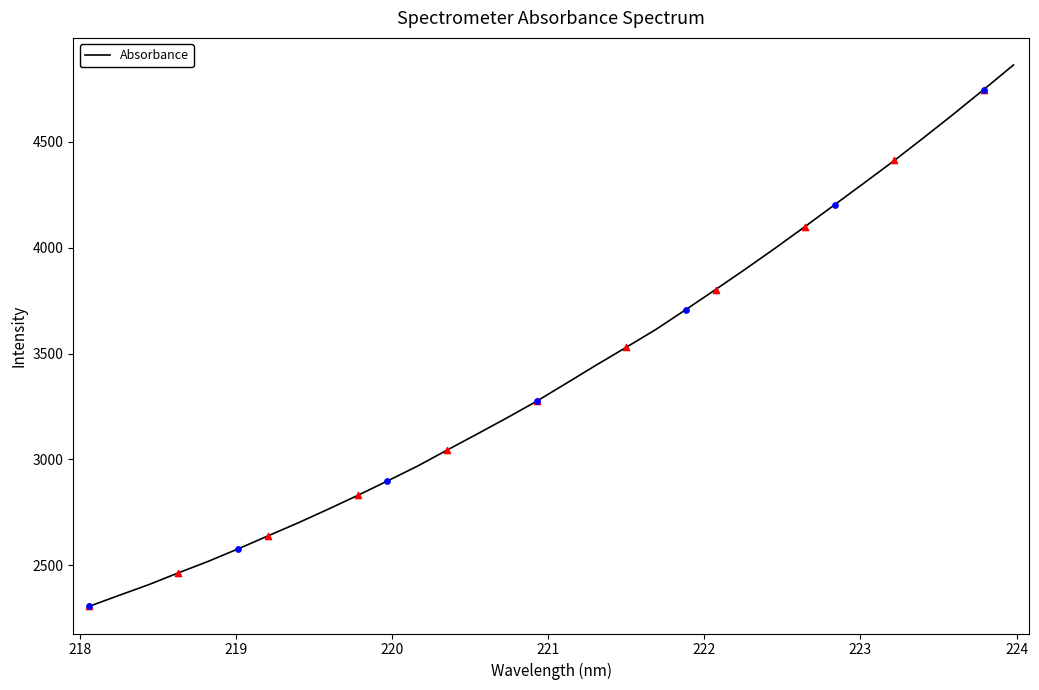

What is the maximum value shown in the chart?

4863.4